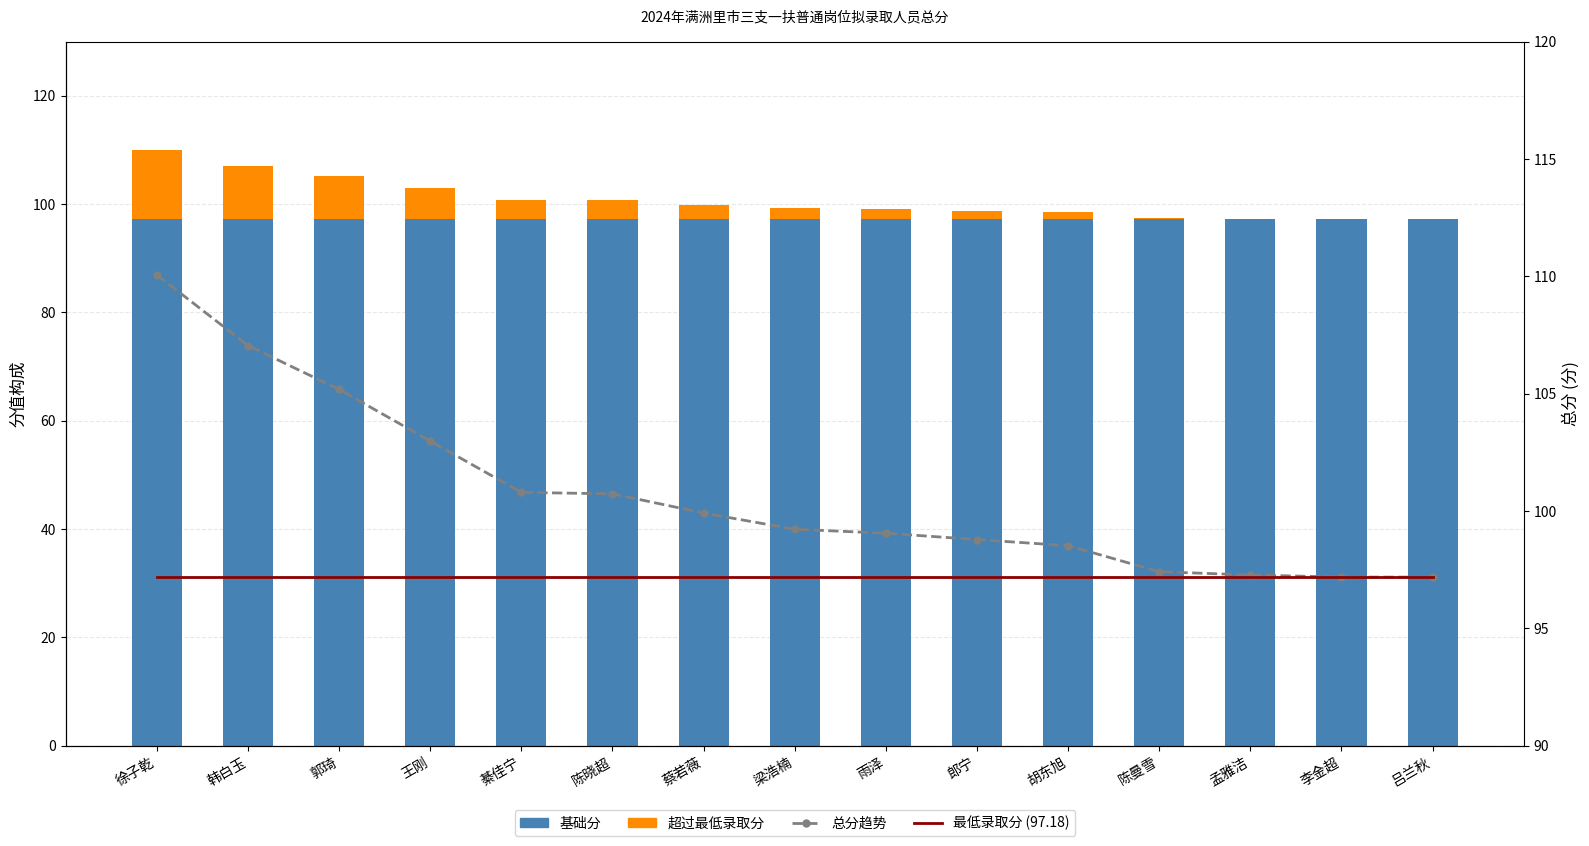

What is the sum of the 总分趋势 values at 陈晓超 and 郭琦?

205.9